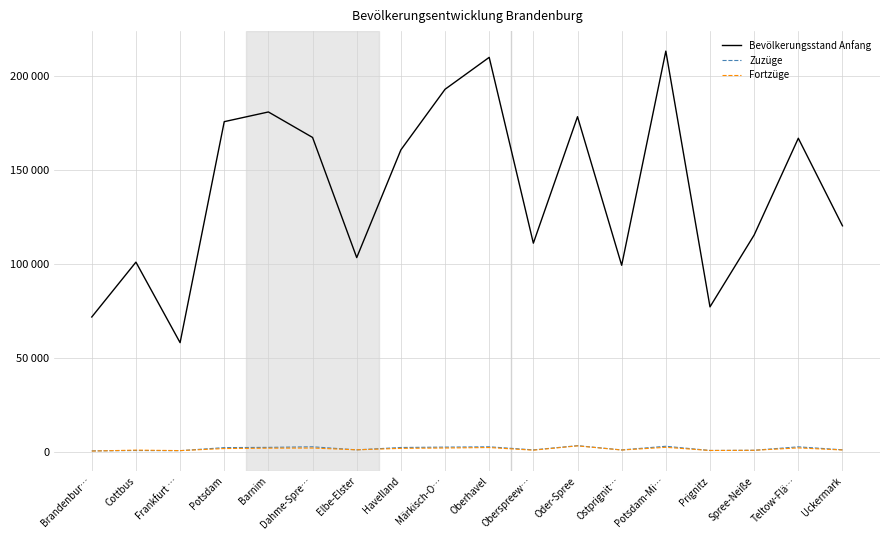

True or false: Zuzüge and Bevölkerungsstand Anfang cross at least once.

False